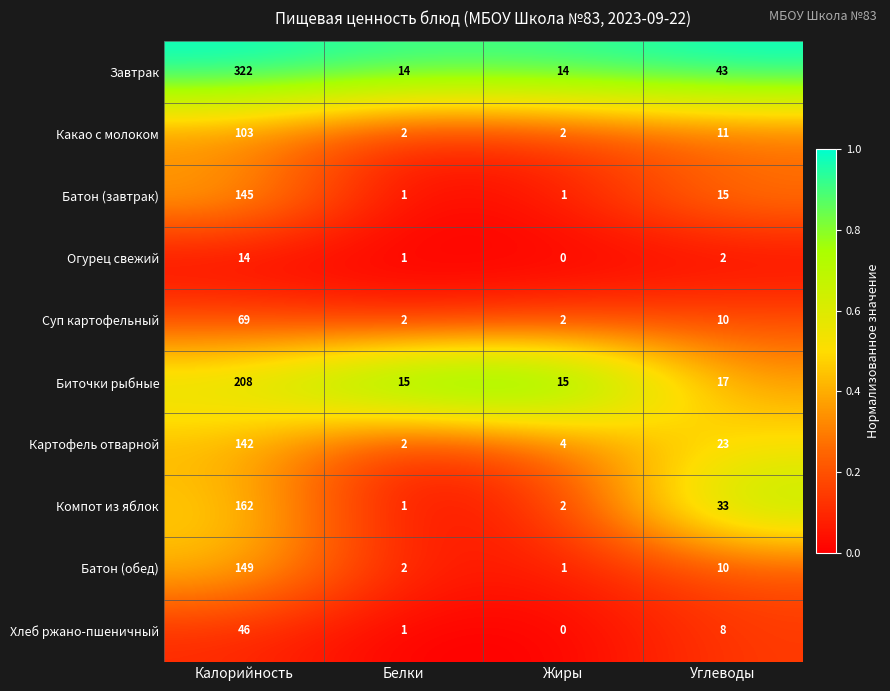

What is the difference between the Батон (обед) values at Углеводы and Белки?

8